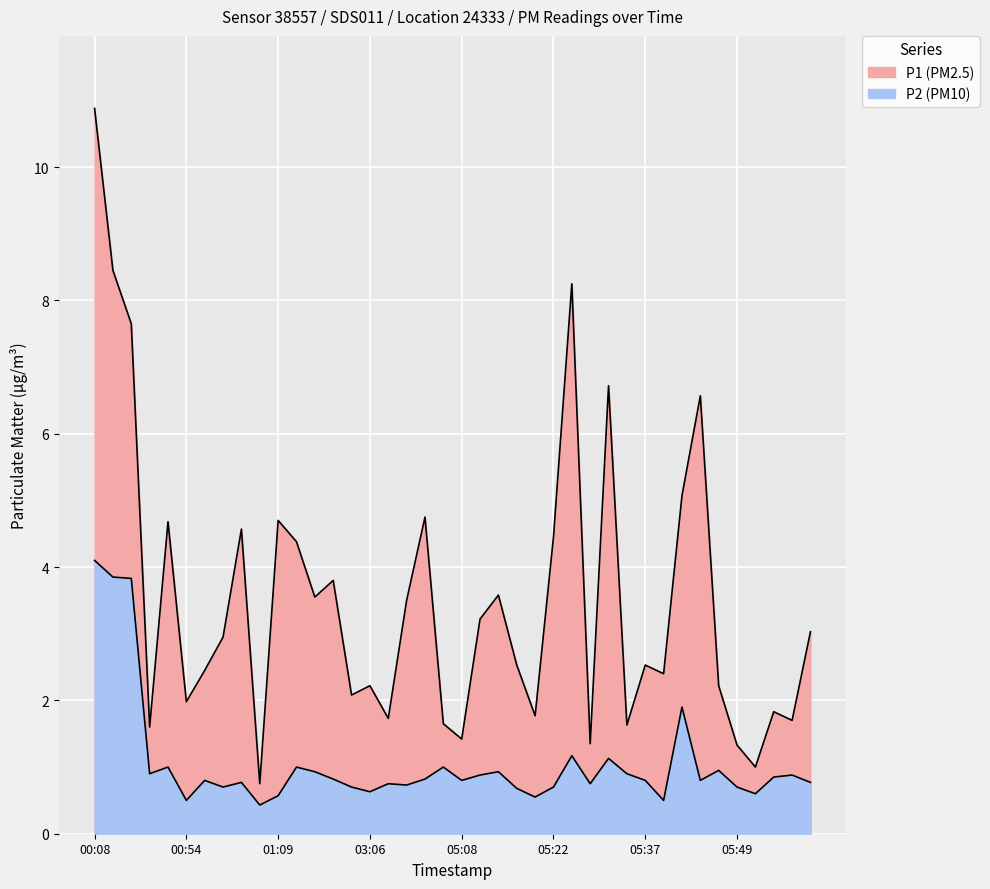

What is the maximum value shown in the chart?

10.9